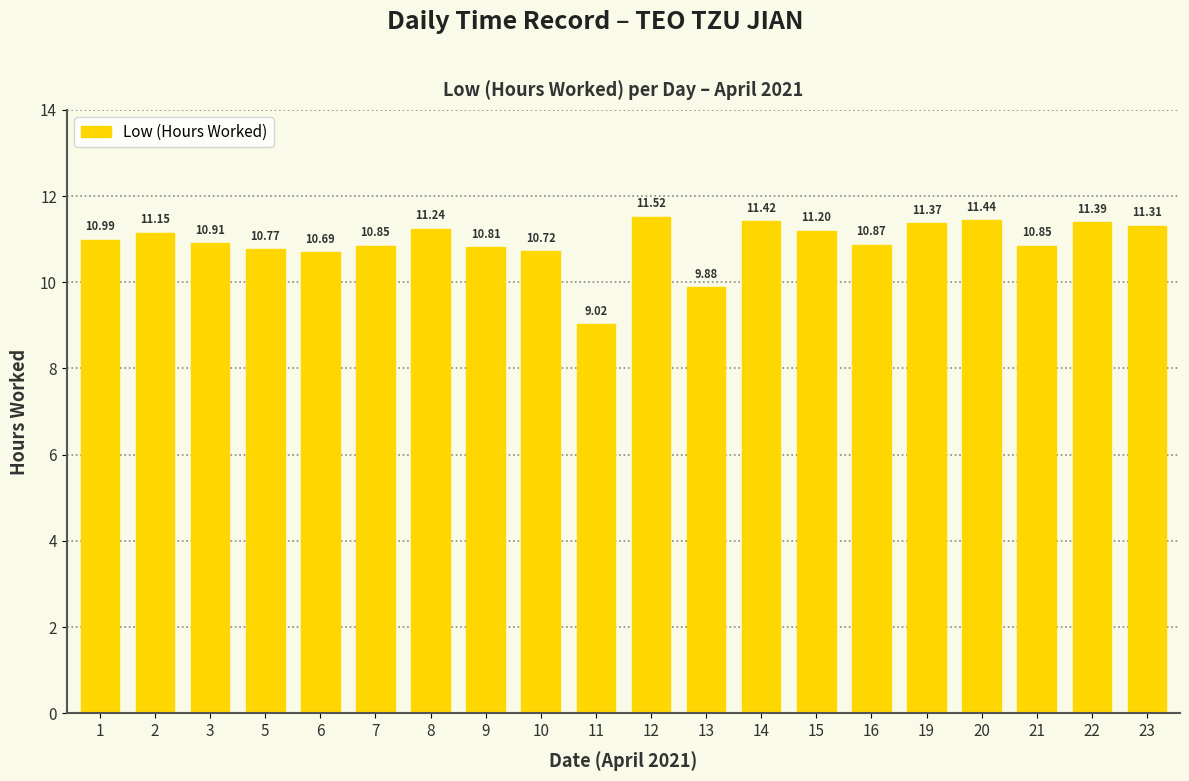

At which label is the value closest to 10?

13